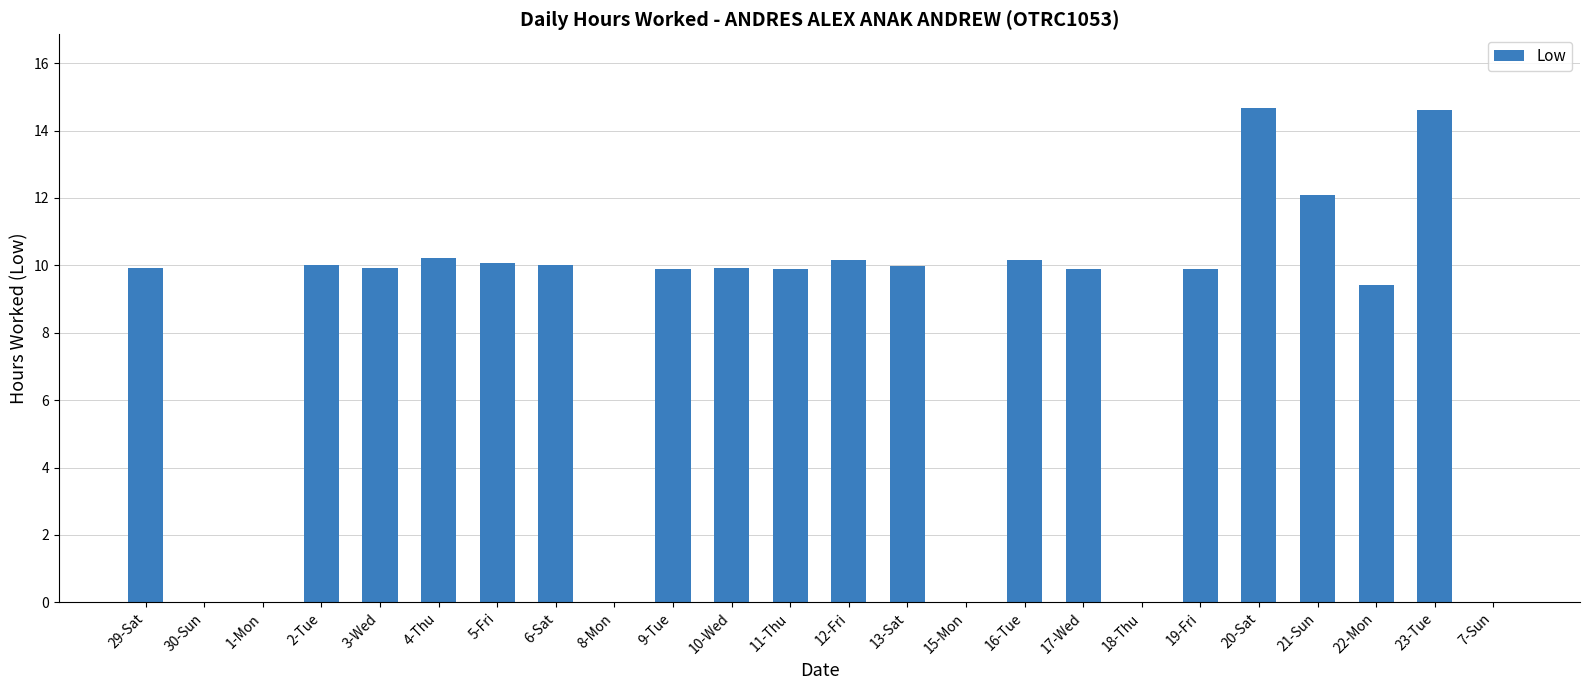

Where is the data nearest to the value 7?

22-Mon